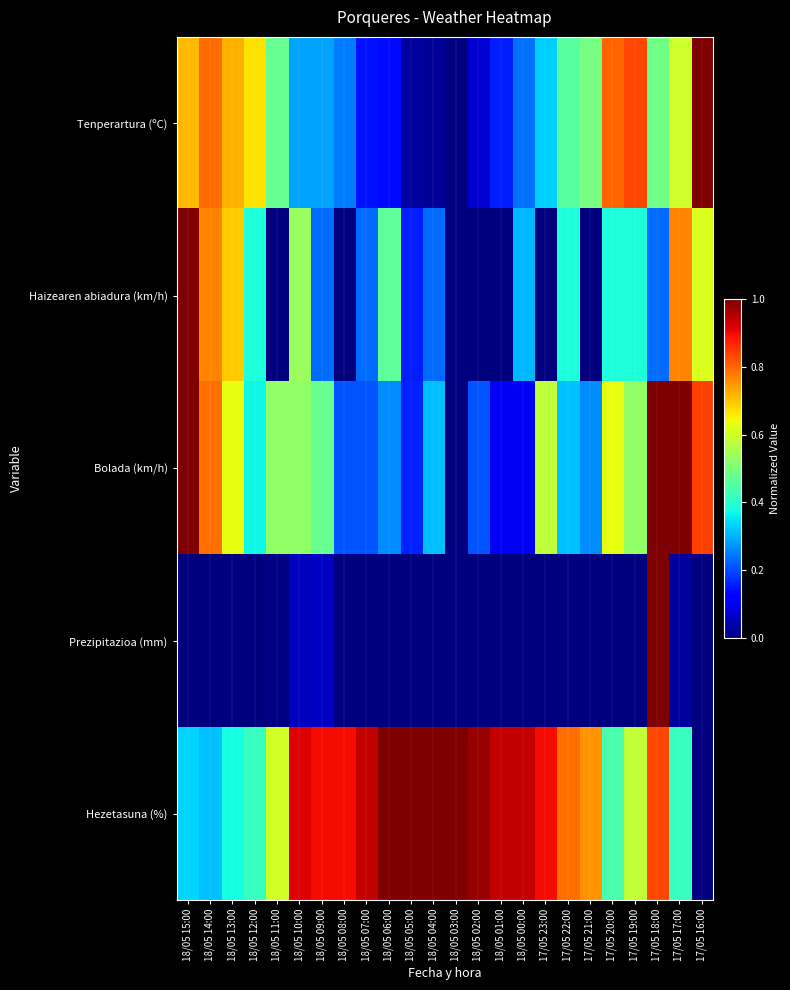

Reading left to right, transcribe all the data shown in this chart.

Tenperartura (ºC): 18/05 15:00=0.7	18/05 14:00=0.8	18/05 13:00=0.7	18/05 12:00=0.7	18/05 11:00=0.5	18/05 10:00=0.3	18/05 09:00=0.3	18/05 08:00=0.2	18/05 07:00=0.1	18/05 06:00=0.1	18/05 05:00=0.0	18/05 04:00=0.0	18/05 03:00=0.0	18/05 02:00=0.1	18/05 01:00=0.2	18/05 00:00=0.2	17/05 23:00=0.3	17/05 22:00=0.5	17/05 21:00=0.5	17/05 20:00=0.8	17/05 19:00=0.8	17/05 18:00=0.5	17/05 17:00=0.6	17/05 16:00=1.0
Haizearen abiadura (km/h): 18/05 15:00=1.0	18/05 14:00=0.8	18/05 13:00=0.7	18/05 12:00=0.4	18/05 11:00=0.0	18/05 10:00=0.5	18/05 09:00=0.2	18/05 08:00=0.0	18/05 07:00=0.2	18/05 06:00=0.5	18/05 05:00=0.2	18/05 04:00=0.2	18/05 03:00=0.0	18/05 02:00=0.0	18/05 01:00=0.0	18/05 00:00=0.3	17/05 23:00=0.0	17/05 22:00=0.4	17/05 21:00=0.0	17/05 20:00=0.4	17/05 19:00=0.4	17/05 18:00=0.2	17/05 17:00=0.8	17/05 16:00=0.6
Bolada (km/h): 18/05 15:00=1.0	18/05 14:00=0.8	18/05 13:00=0.6	18/05 12:00=0.4	18/05 11:00=0.5	18/05 10:00=0.5	18/05 09:00=0.5	18/05 08:00=0.2	18/05 07:00=0.2	18/05 06:00=0.3	18/05 05:00=0.2	18/05 04:00=0.3	18/05 03:00=0.0	18/05 02:00=0.2	18/05 01:00=0.1	18/05 00:00=0.1	17/05 23:00=0.6	17/05 22:00=0.3	17/05 21:00=0.3	17/05 20:00=0.6	17/05 19:00=0.5	17/05 18:00=1.0	17/05 17:00=1.0	17/05 16:00=0.8
Prezipitazioa (mm): 18/05 15:00=0.0	18/05 14:00=0.0	18/05 13:00=0.0	18/05 12:00=0.0	18/05 11:00=0.0	18/05 10:00=0.1	18/05 09:00=0.1	18/05 08:00=0.0	18/05 07:00=0.0	18/05 06:00=0.0	18/05 05:00=0.0	18/05 04:00=0.0	18/05 03:00=0.0	18/05 02:00=0.0	18/05 01:00=0.0	18/05 00:00=0.0	17/05 23:00=0.0	17/05 22:00=0.0	17/05 21:00=0.0	17/05 20:00=0.0	17/05 19:00=0.0	17/05 18:00=1.0	17/05 17:00=0.0	17/05 16:00=0.0
Hezetasuna (%): 18/05 15:00=0.3	18/05 14:00=0.3	18/05 13:00=0.4	18/05 12:00=0.4	18/05 11:00=0.6	18/05 10:00=0.9	18/05 09:00=0.9	18/05 08:00=0.9	18/05 07:00=0.9	18/05 06:00=1.0	18/05 05:00=1.0	18/05 04:00=1.0	18/05 03:00=1.0	18/05 02:00=1.0	18/05 01:00=0.9	18/05 00:00=0.9	17/05 23:00=0.9	17/05 22:00=0.8	17/05 21:00=0.8	17/05 20:00=0.4	17/05 19:00=0.6	17/05 18:00=0.8	17/05 17:00=0.4	17/05 16:00=0.0